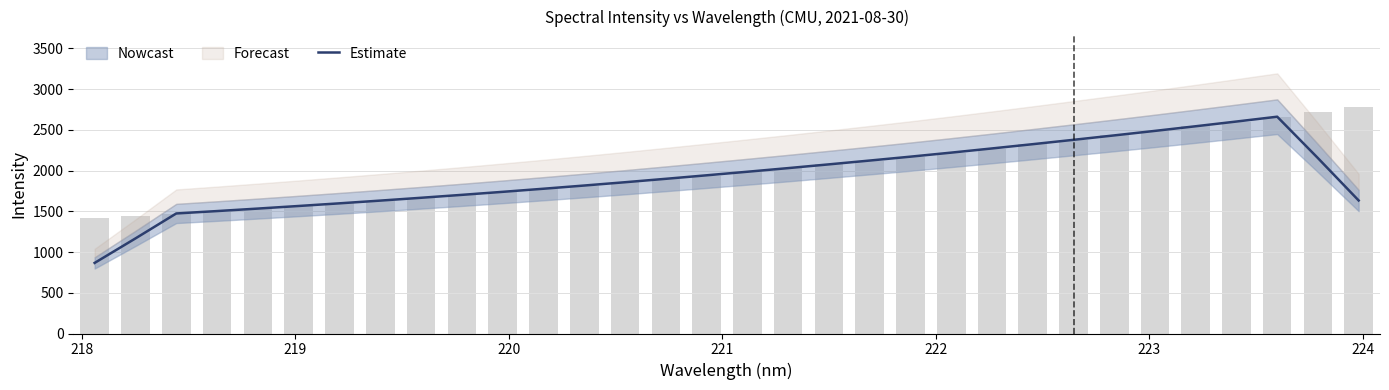

Reading left to right, what are all the values shown in this chart?

866.7	1167.4	1474.0	1503.4	1534.1	1565.9	1598.4	1632.0	1666.7	1702.5	1739.6	1777.7	1817.1	1857.6	1899.7	1942.7	1986.4	2031.0	2077.0	2123.8	2171.6	2221.2	2272.5	2324.8	2378.3	2432.7	2488.1	2545.0	2603.0	2662.1	2153.6	1633.4